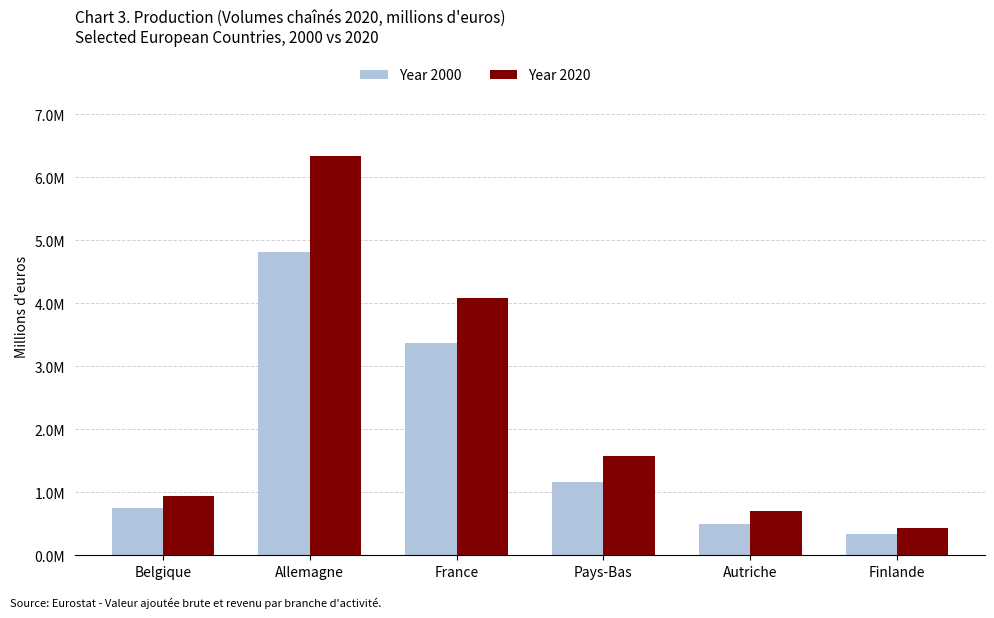

What are all the series names shown in the legend?

Year 2000, Year 2020